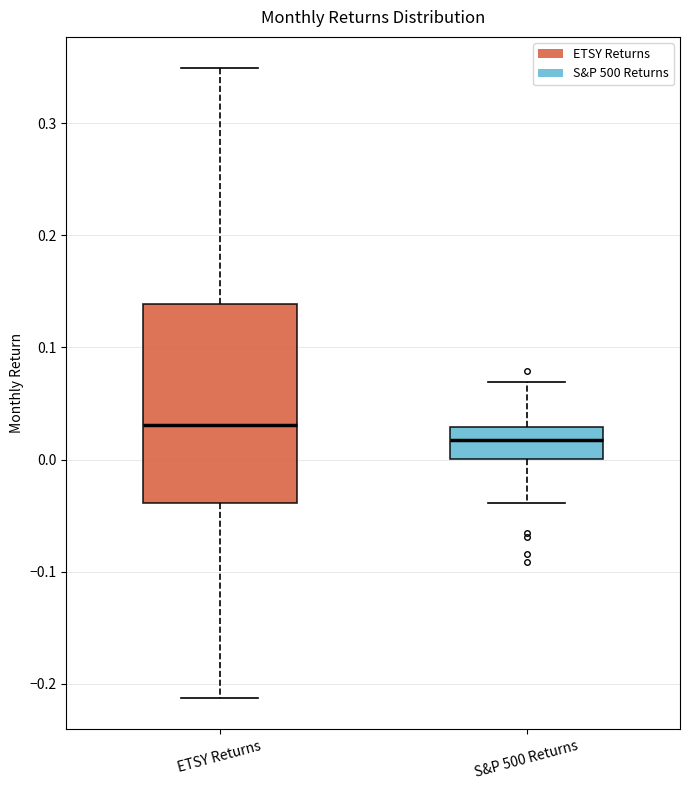

Reading left to right, transcribe this box plot: for each box, give where its median line is, the range the box spans, and where its two whiskers end, as read against the y-axis. The values are not printed on the chart, so give them approximately, as read against the axis.

ETSY Returns: median 0.03, box -0.04 to 0.14, whiskers -0.21 to 0.35
S&P 500 Returns: median 0.02, box 0.00 to 0.03, whiskers -0.04 to 0.07